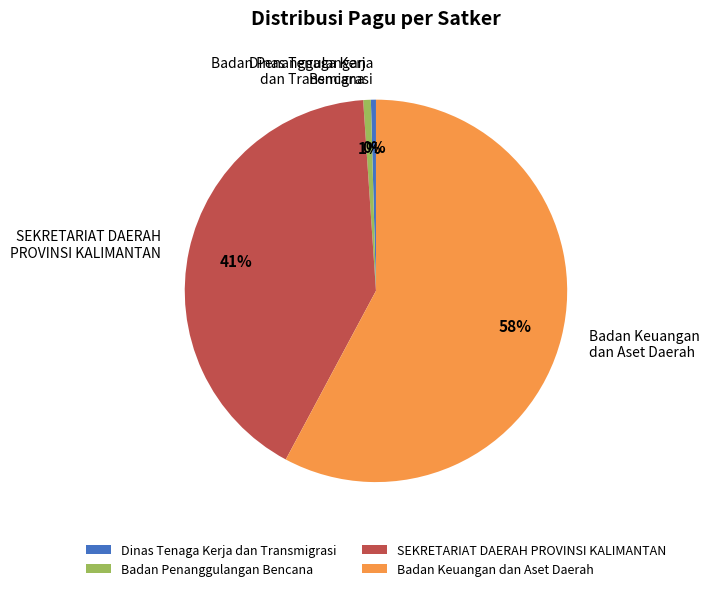

To the nearest percent, what is the average slice percentage?

25%